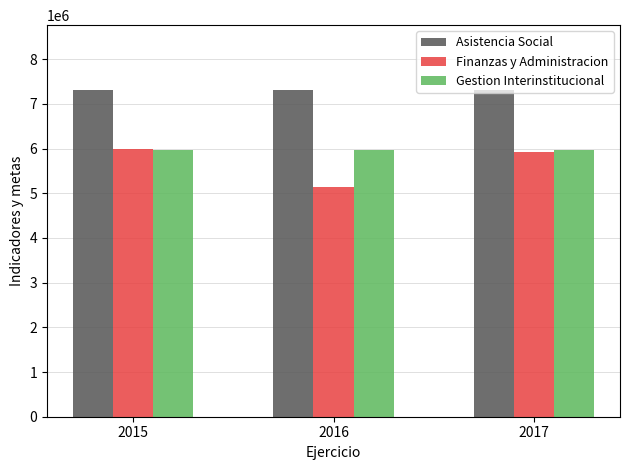

What is the minimum value shown in the chart?

5131287